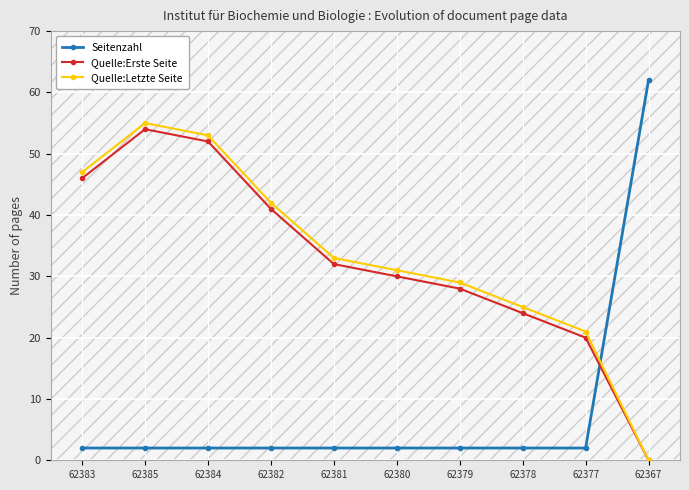

At which label does Quelle:Erste Seite reach its peak?

62385